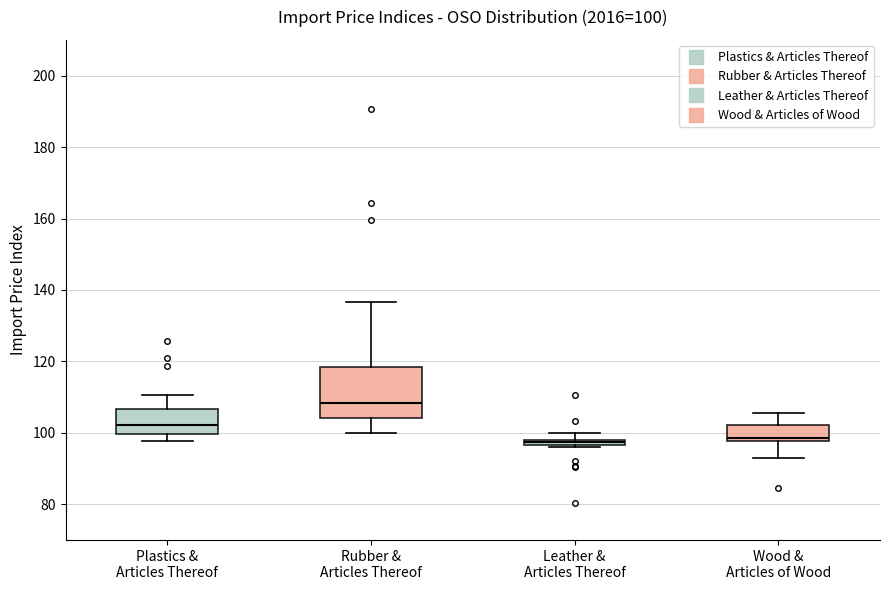

Which box's median line is the highest?

Rubber & Articles Thereof